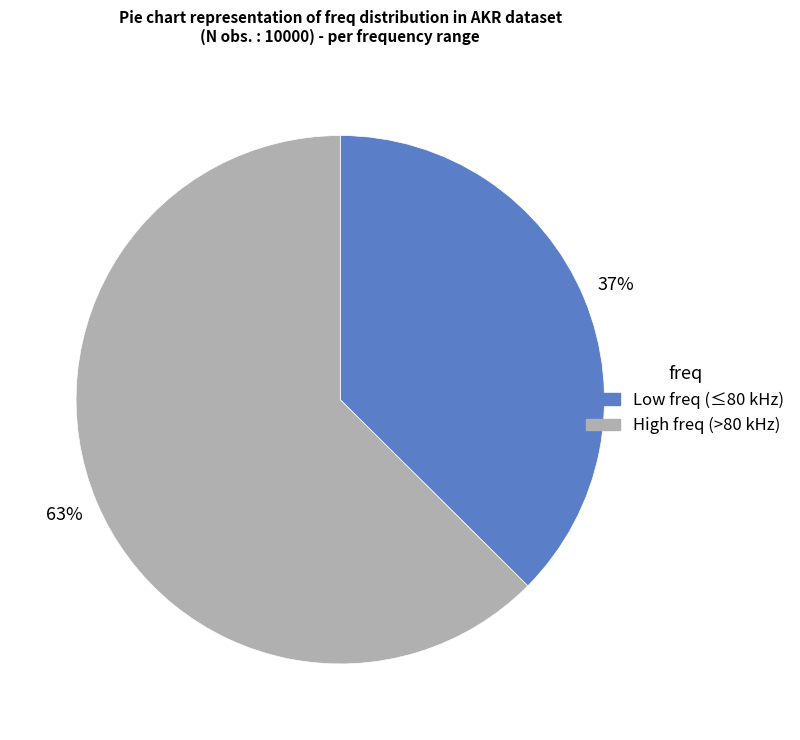

To the nearest percent, what is the average slice percentage?

50%